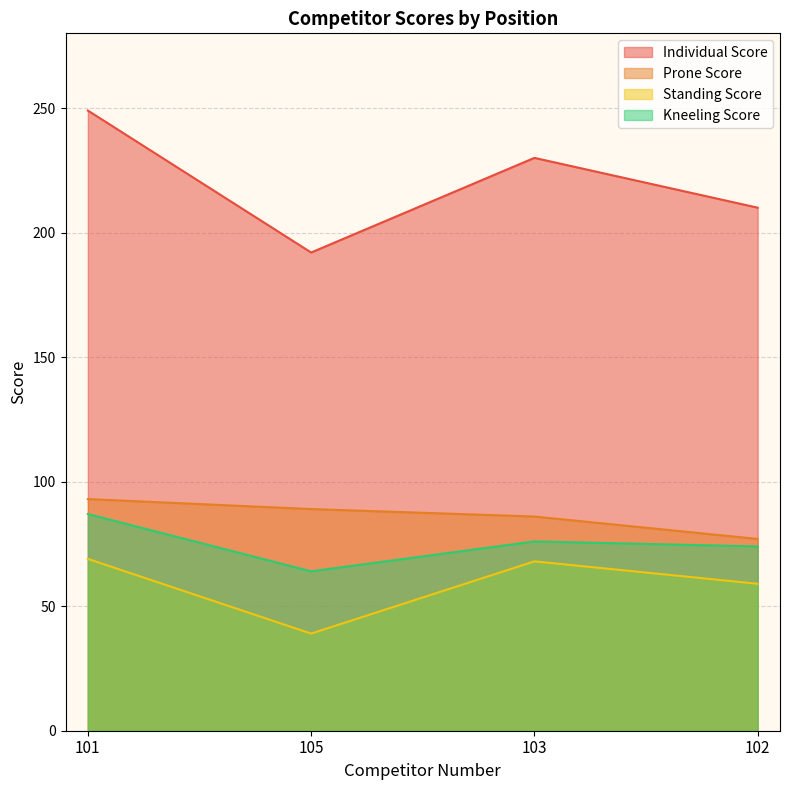

True or false: Standing Score and Individual Score cross at least once.

False